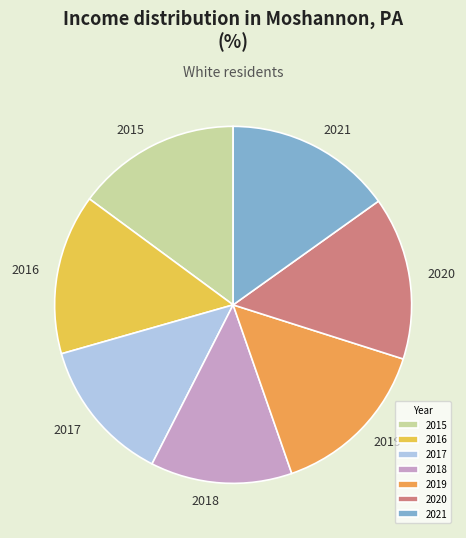

Between 2017 and 2016, which is larger?

2016